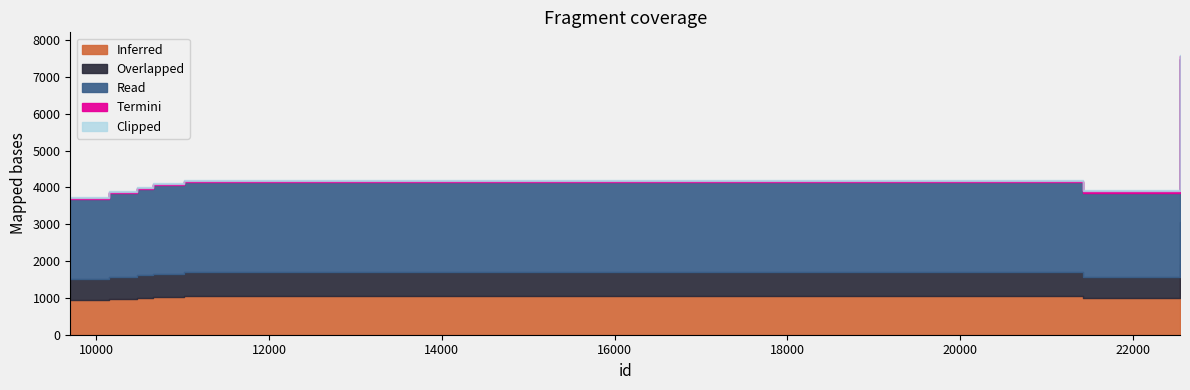

Rank the categories by value from lowest to highest.

9700, 10143, 10160, 10161, 21425, 21432, 10467, 10657, 11013, 22543